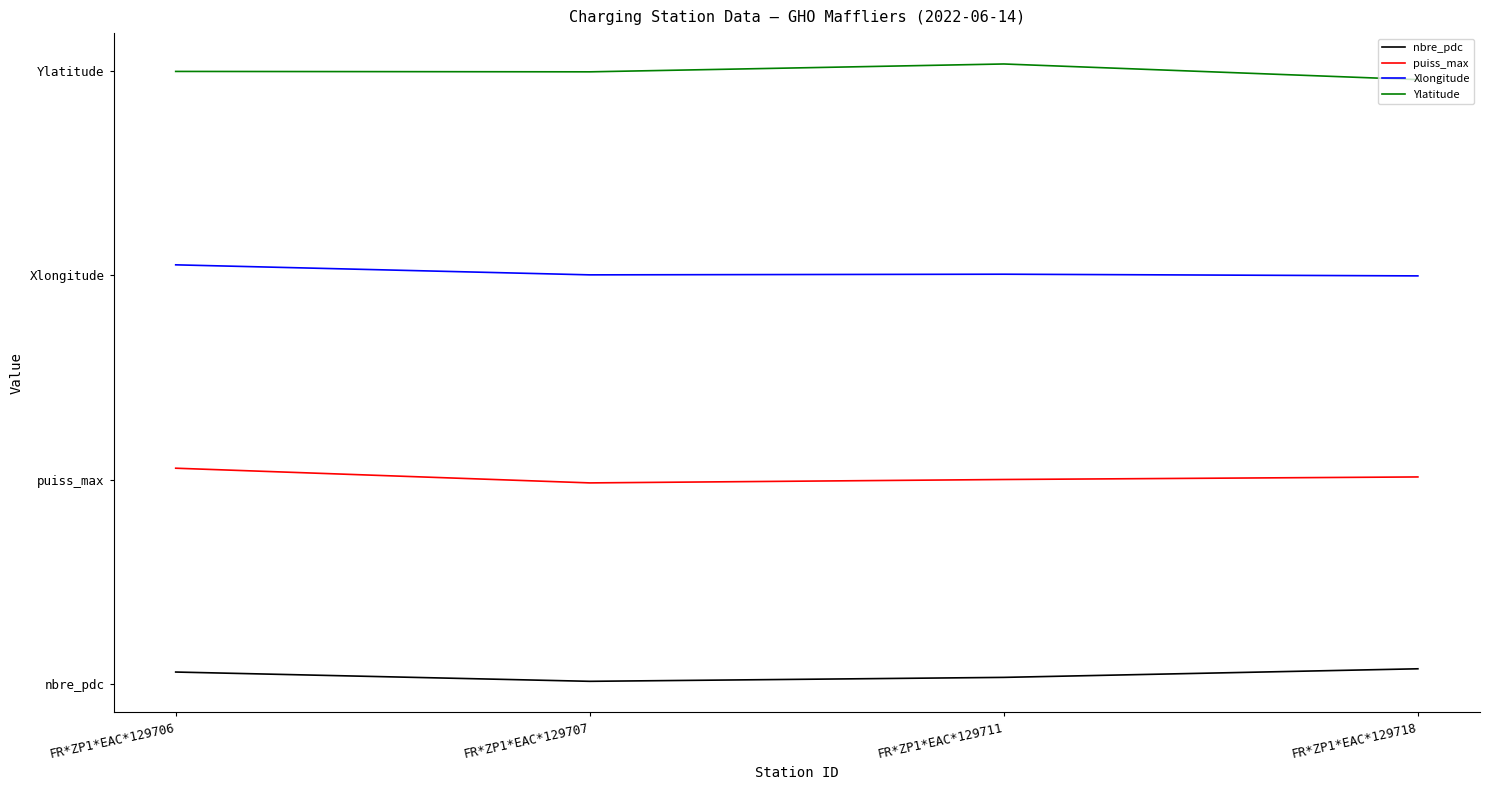

The value of nbre_pdc at FR*ZP1*EAC*129707 is 0.0. True or false?

False